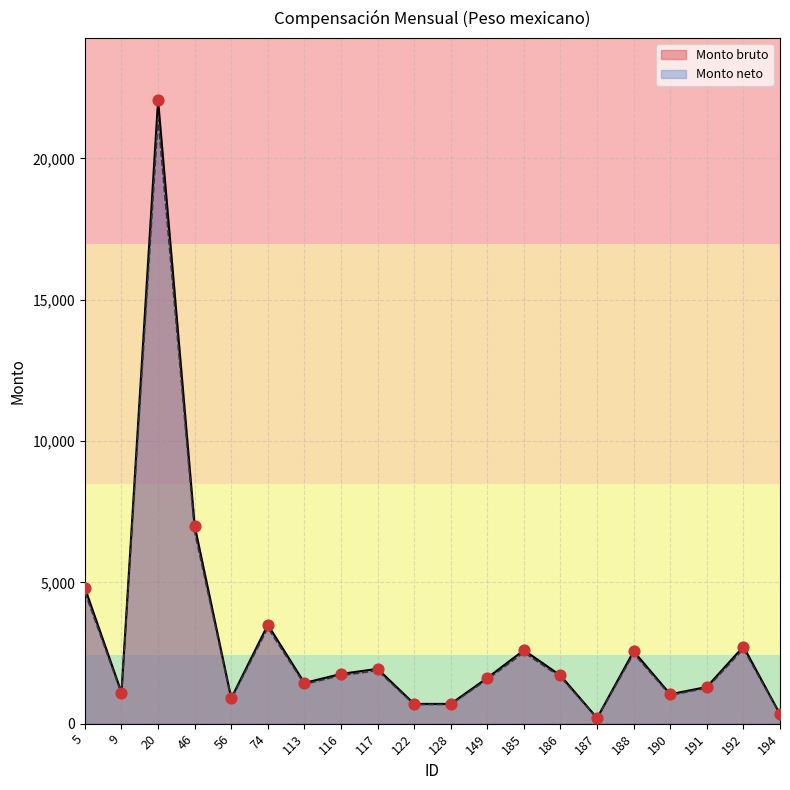

Which series contains the lowest Y value?

Monto bruto